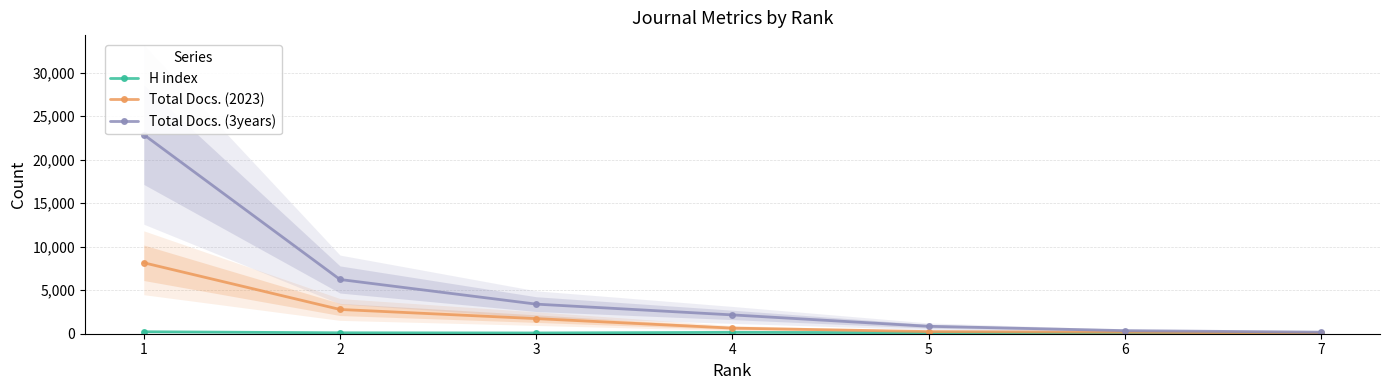

At which label does H index reach its peak?

1